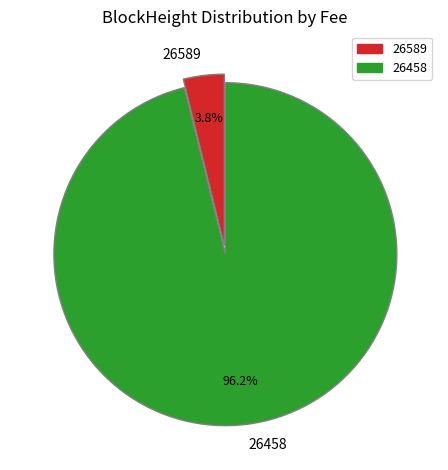

To the nearest percent, what is the average slice percentage?

50%